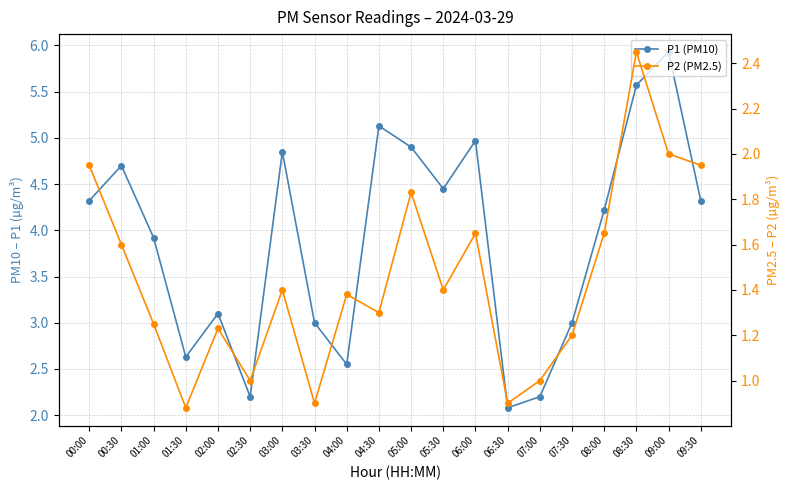

True or false: P2 (PM2.5) and P1 (PM10) cross at least once.

False